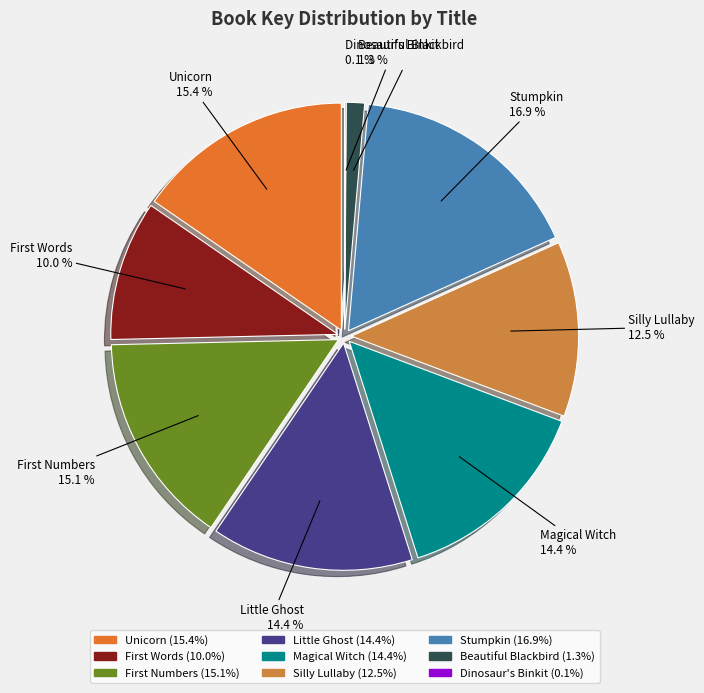

Does any single category account for the majority?

No